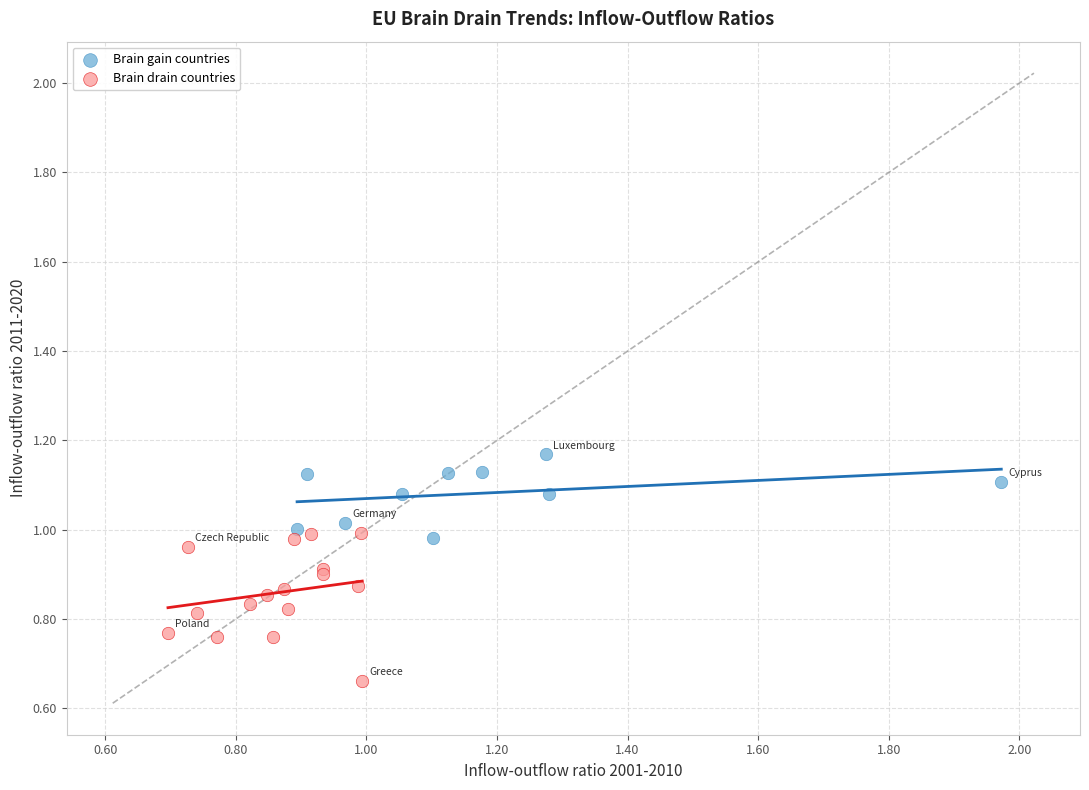

Which series has the largest Y range (max minus min)?

Brain drain countries